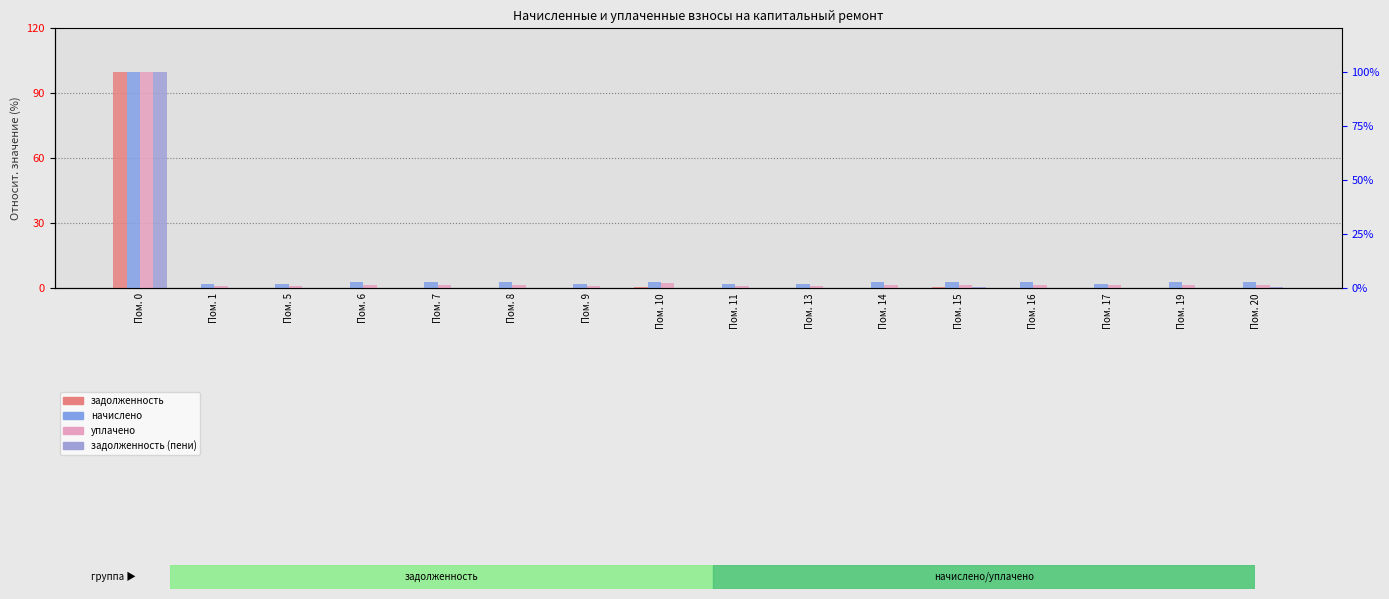

What is the value of the задолженность (пени) bar at the 4th from the left?

0.1